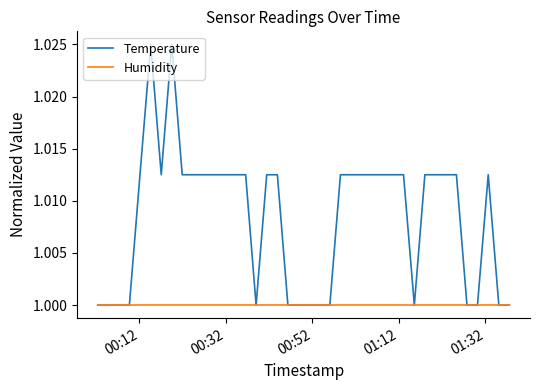

Which series has the largest total across all categories?

Temperature